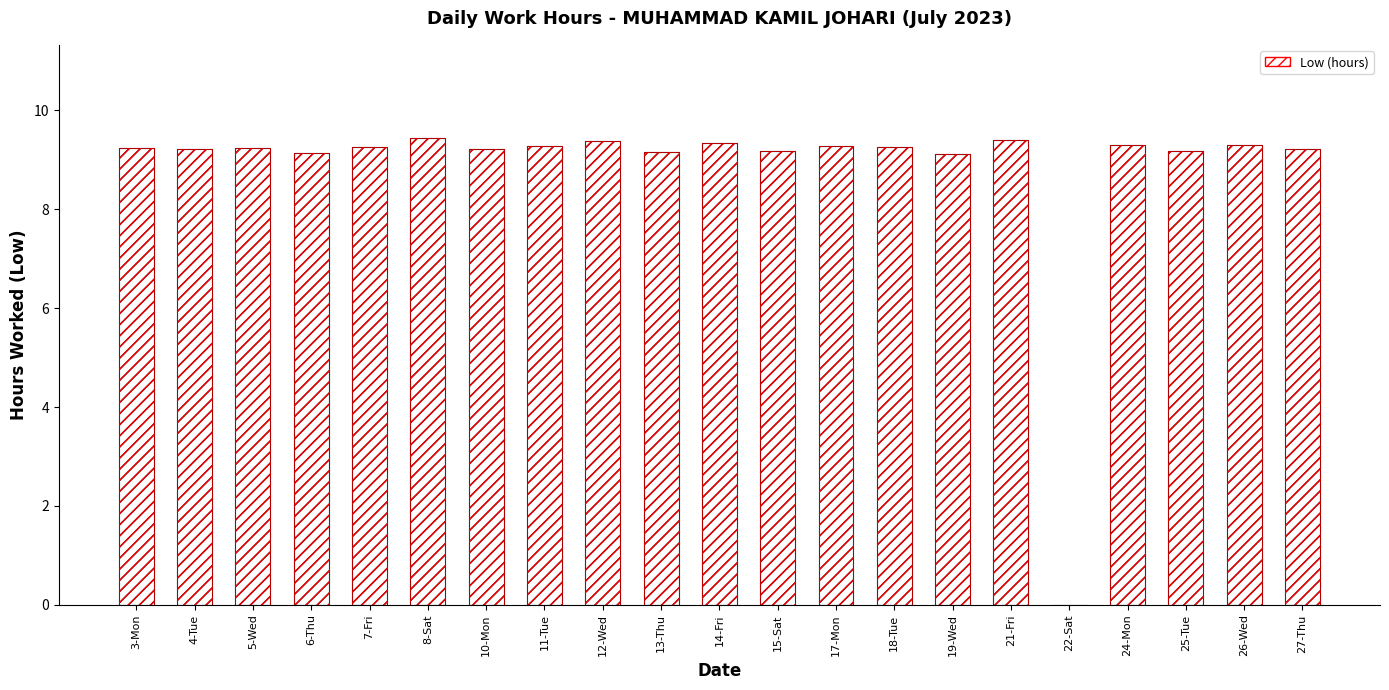

Approximately how many times larger is the value at 6-Thu compared to 11-Tue?

1.0